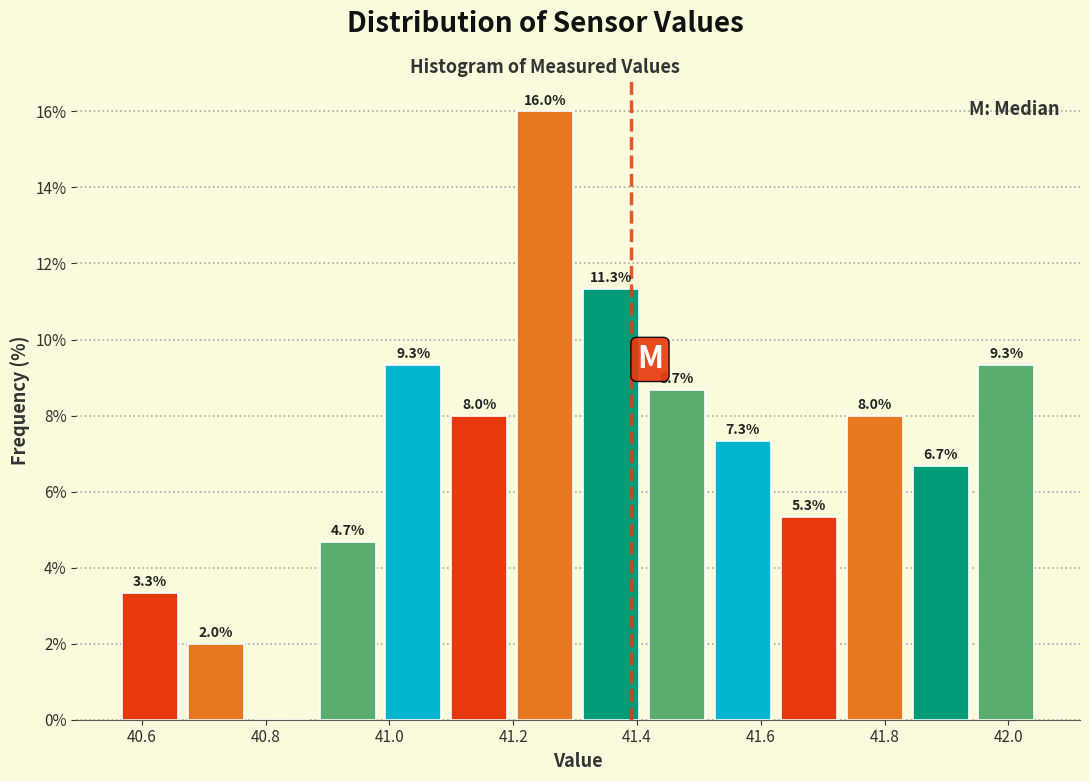

Which range on the x-axis has the tallest bar?

41.20 to 41.30